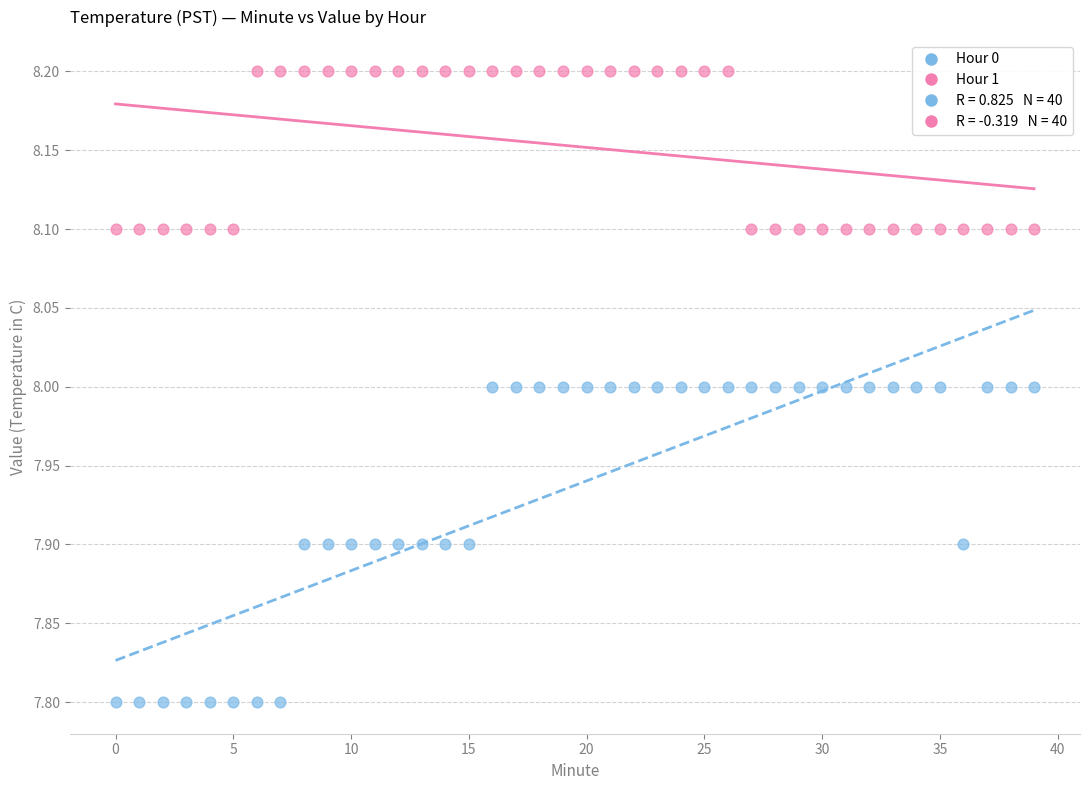

Which series contains the highest Y value?

Hour 1